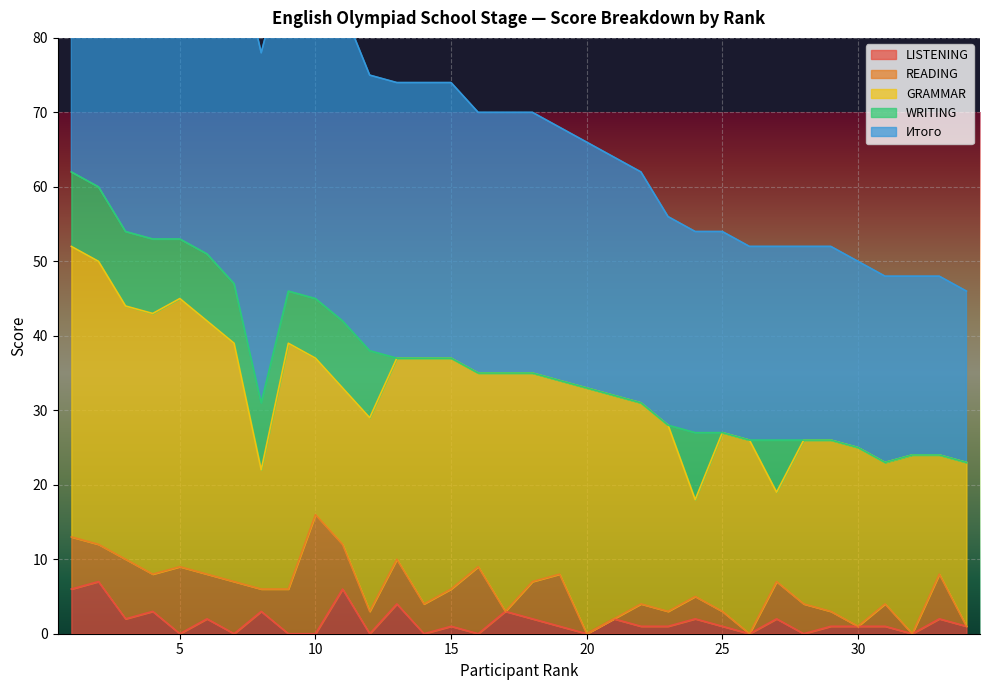

What is the maximum value shown in the chart?

62